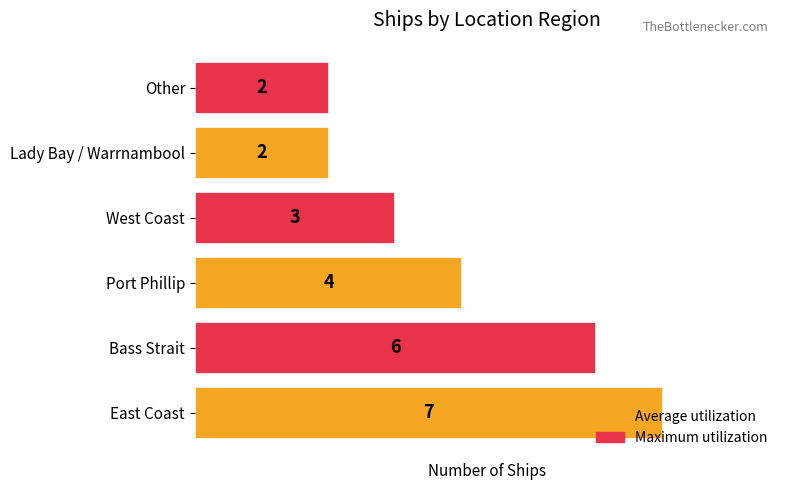

Which label corresponds to the largest value in the chart?

East Coast